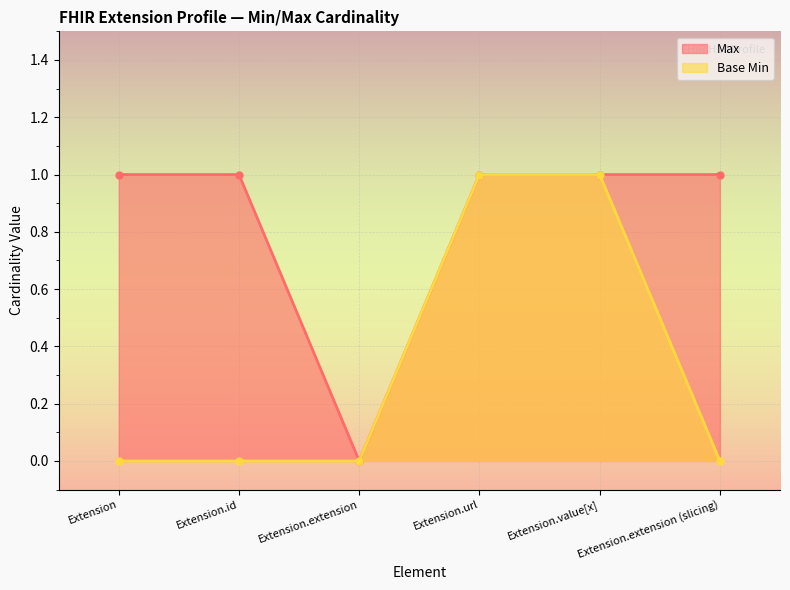

What is the label of the 5th point from the right?

Extension.id